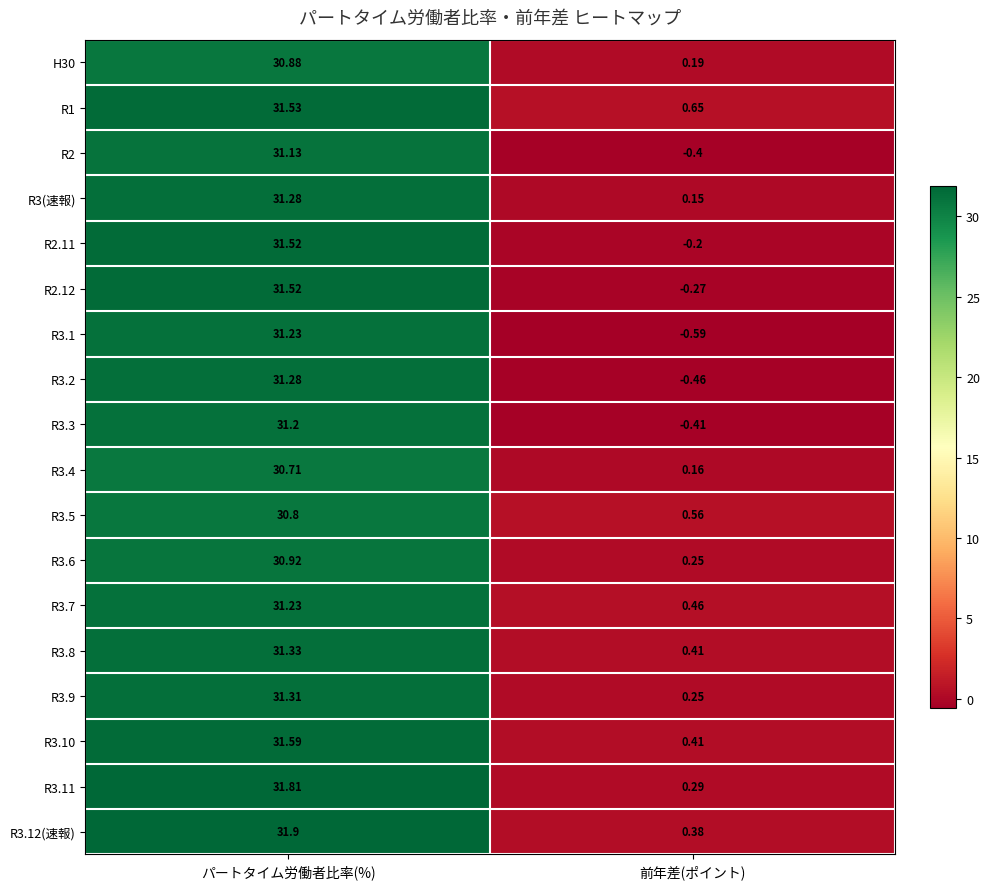

Is the value of R3.7 at パートタイム労働者比率(%) greater than the value of R3.2 at パートタイム労働者比率(%)?

No